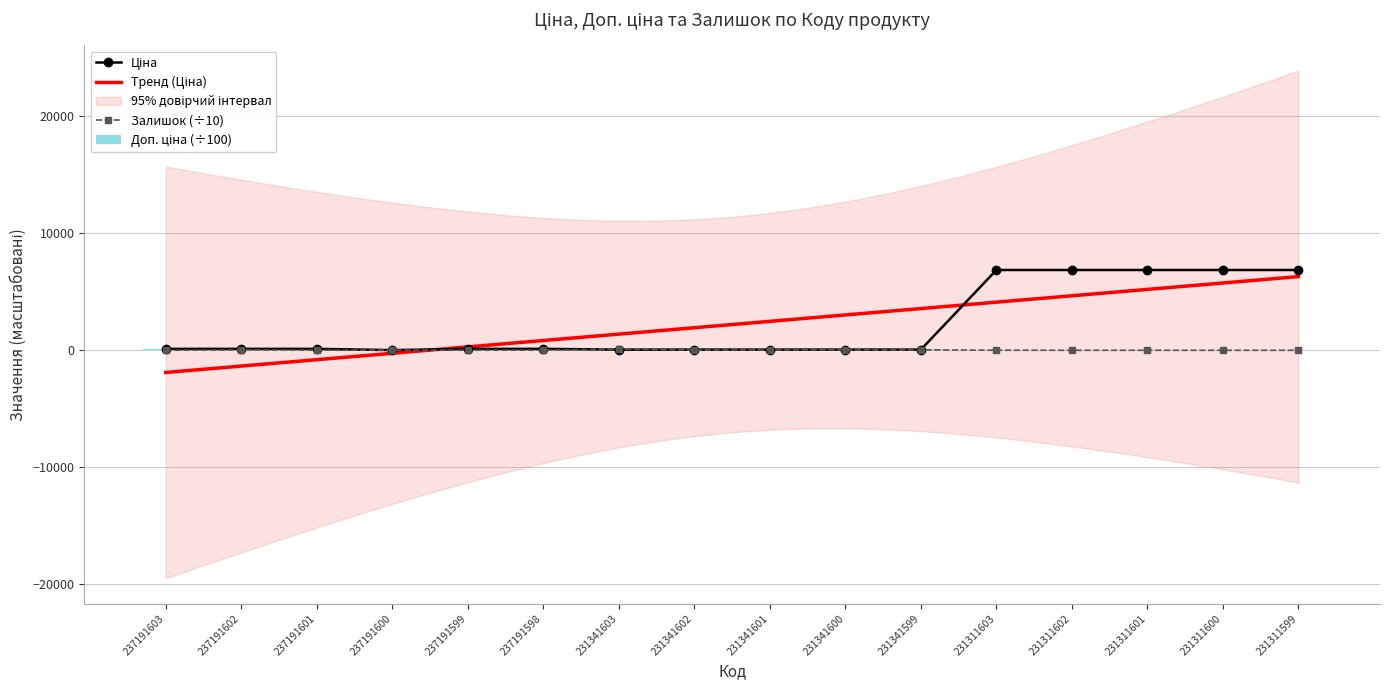

Is the value of Залишок at 237191599 greater than the value of Доп. ціна at 237191602?

No